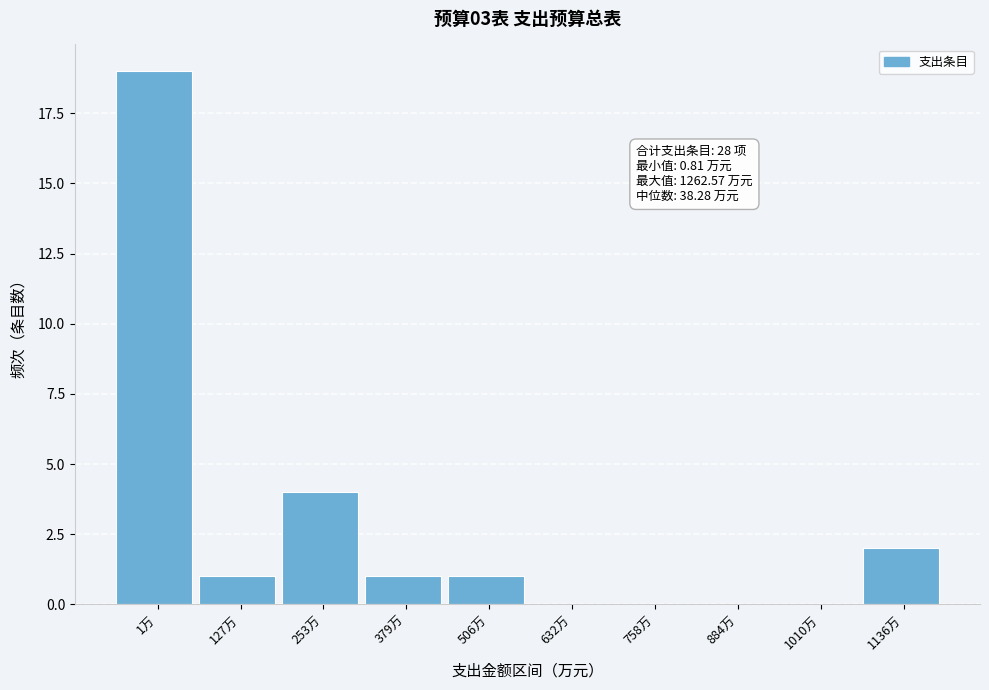

Reading right to left, transcribe all the data shown in this chart.

1136万=2	1010万=0	884万=0	758万=0	632万=0	506万=1	379万=1	253万=4	127万=1	1万=19